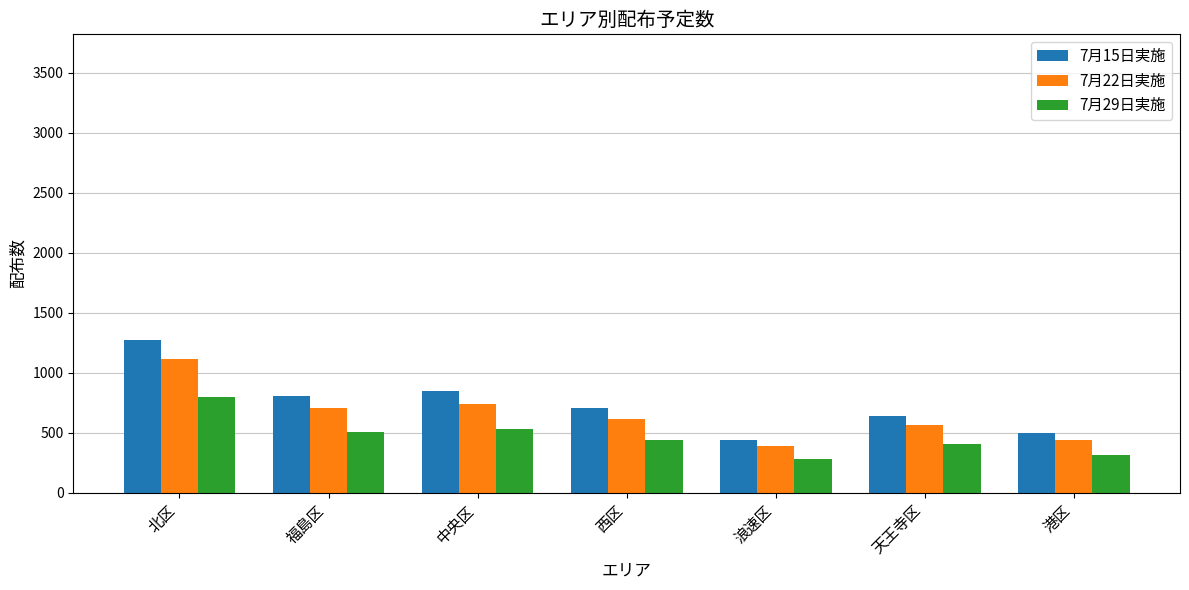

Rank the series by their maximum value, from lowest to highest.

7月29日実施, 7月22日実施, 7月15日実施